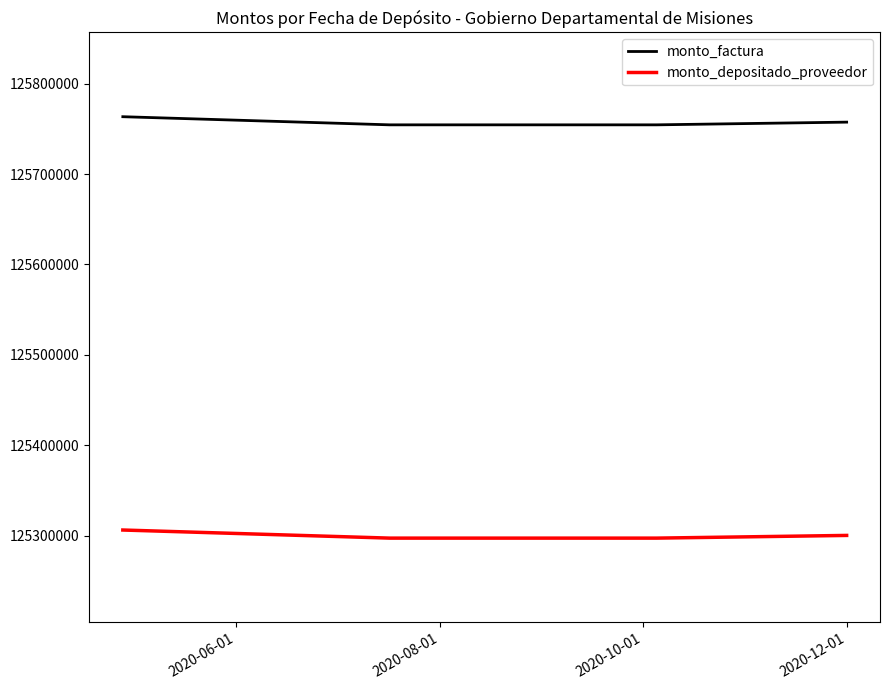

Which series has the largest range (max minus min)?

monto_factura